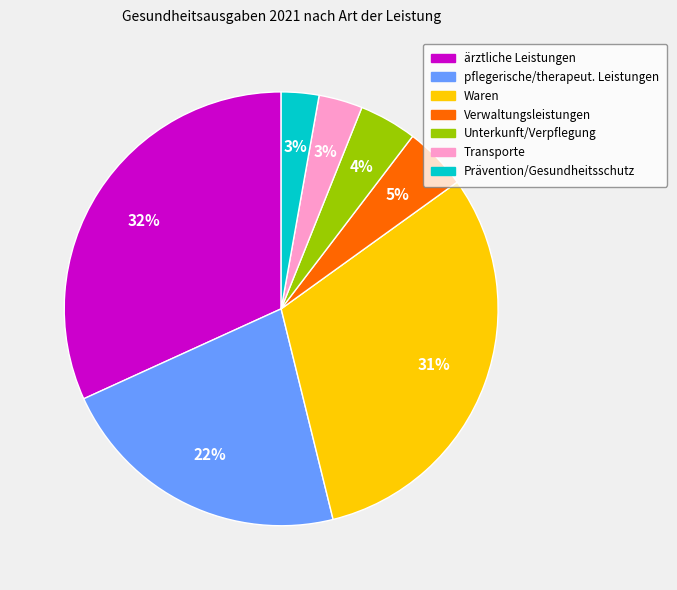

Count the number of slices in the pie.

7